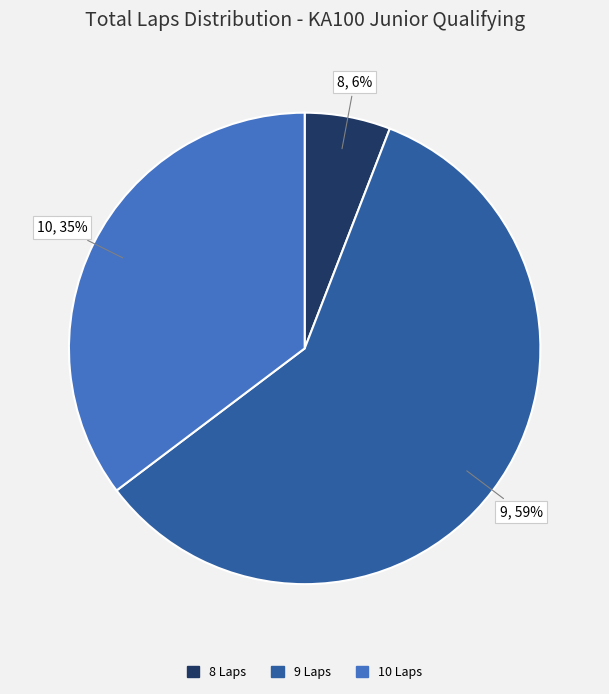

Is there any slice that represents more than half of the pie?

Yes